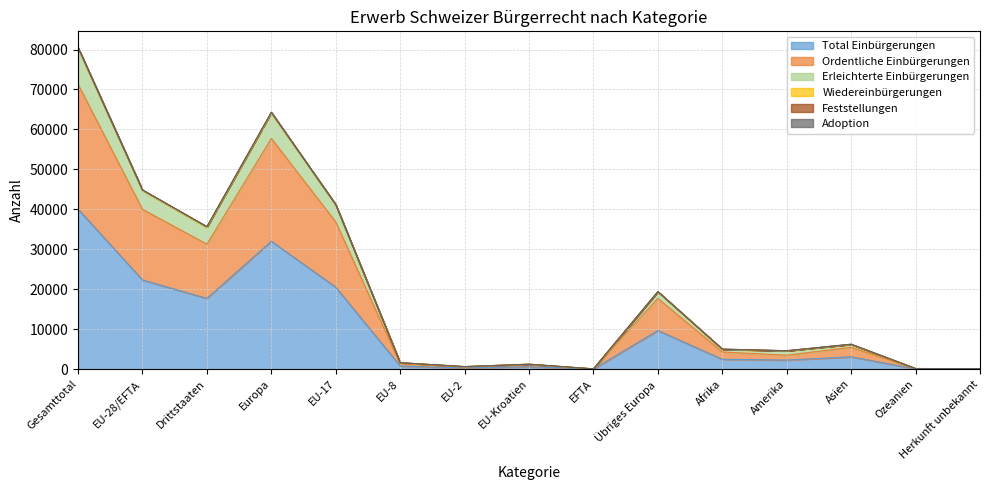

What is the maximum value for Total Einbürgerungen?

40058